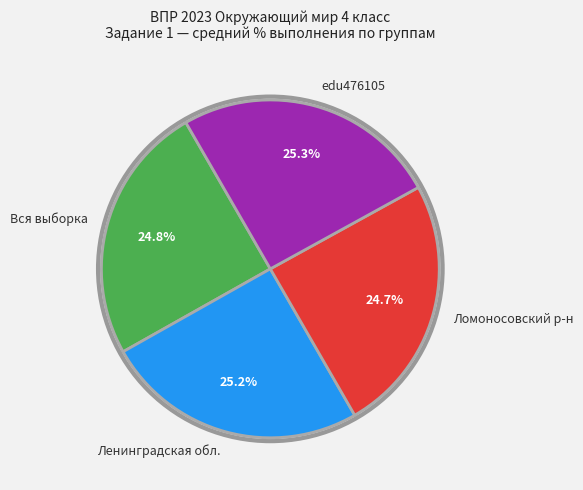

What is the total percentage of edu476105 and Ленинградская обл.?

50.5%